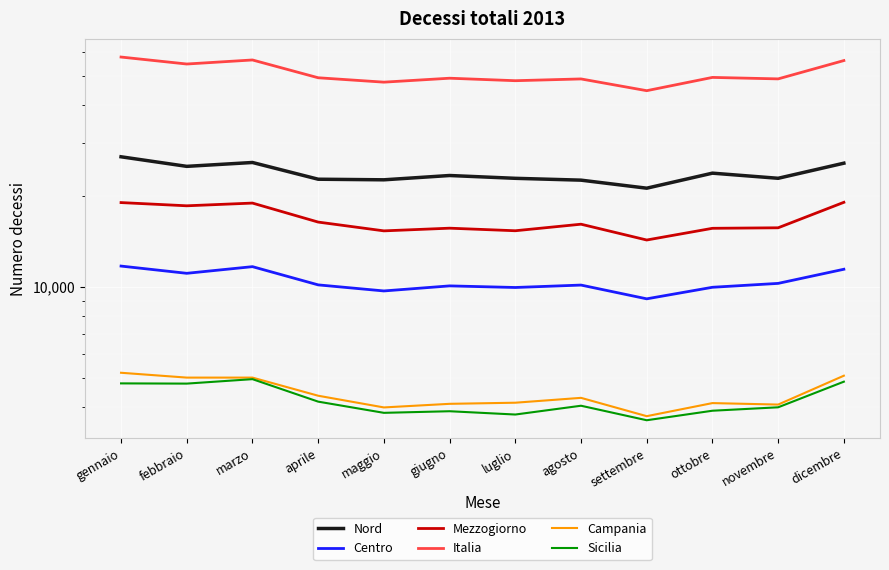

The Mezzogiorno series shows 16118 at agosto. True or false?

True